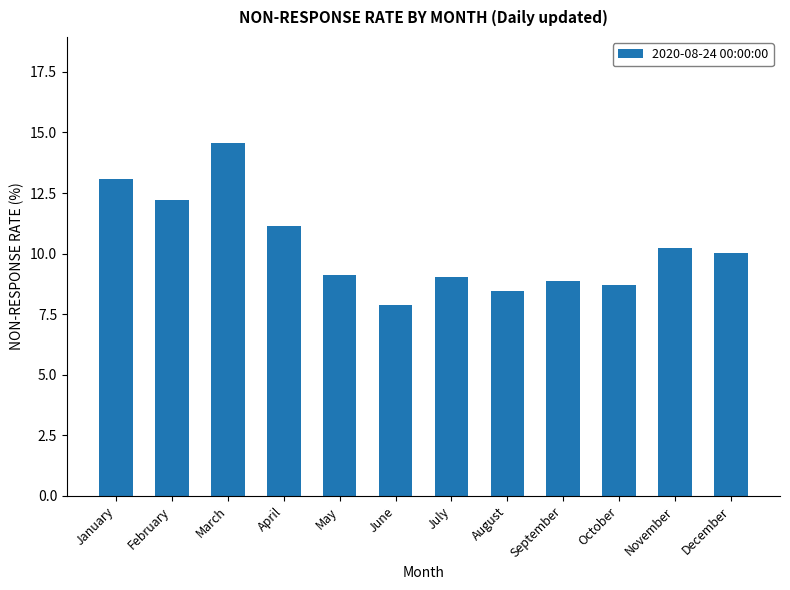

The value at July is 16.0. True or false?

False